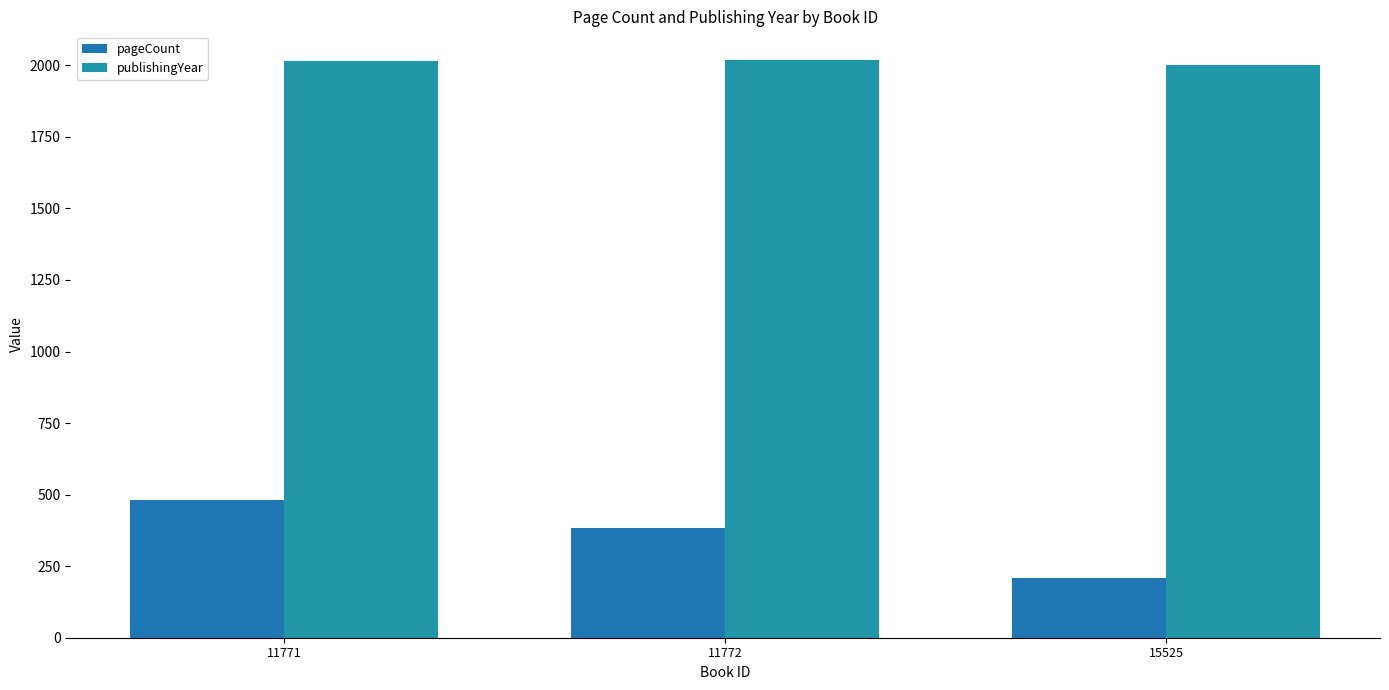

Rank the series by their average value, from highest to lowest.

publishingYear, pageCount